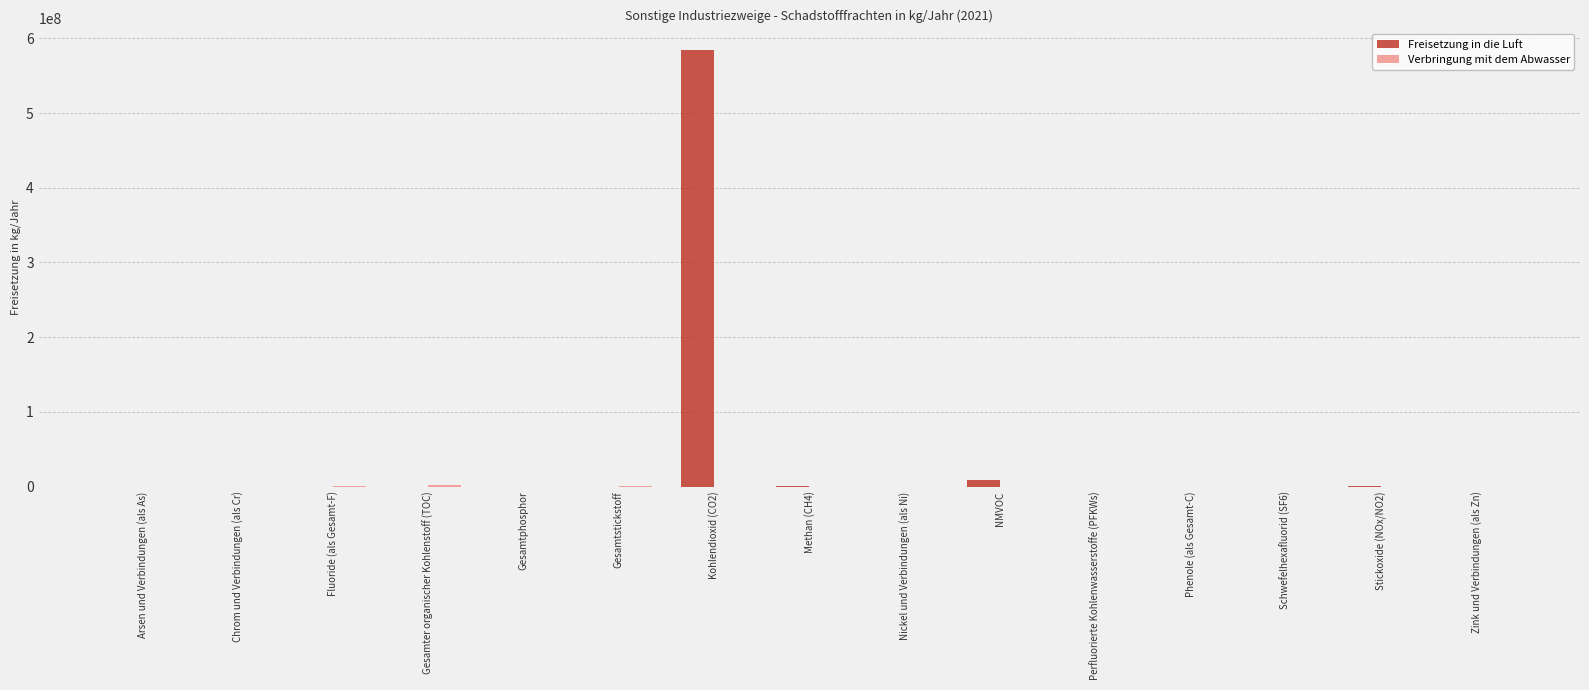

Which category has the highest value in the Freisetzung in die Luft series?

Kohlendioxid (CO2)